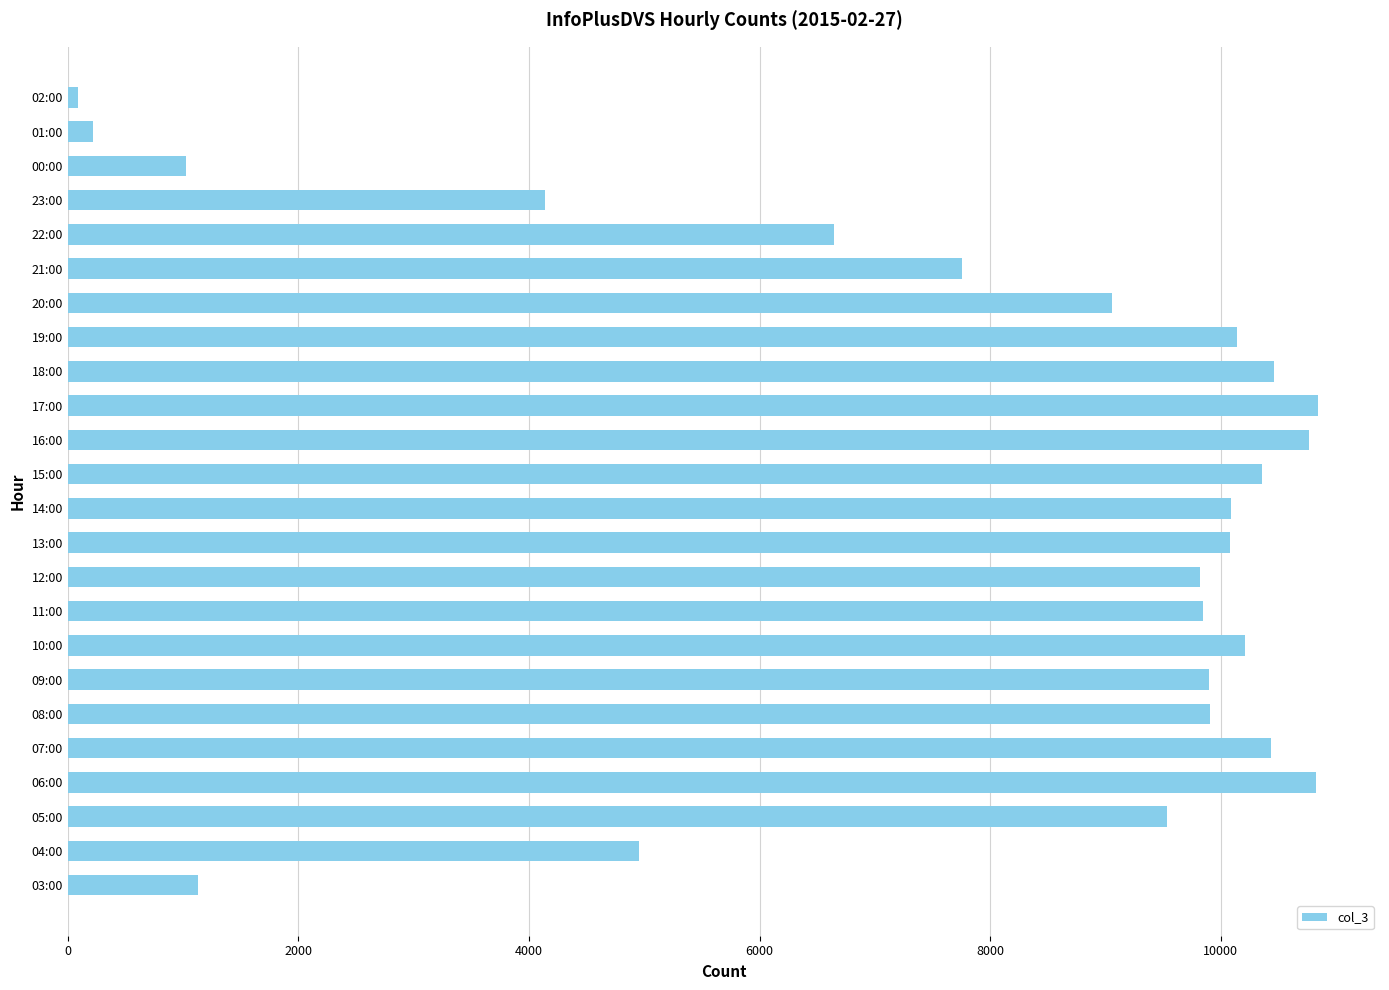

What is the difference between the maximum and minimum values?

10752